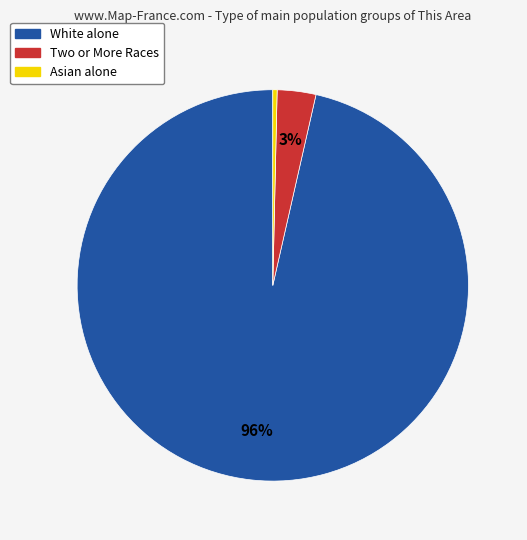

Is there a majority slice in this chart?

Yes